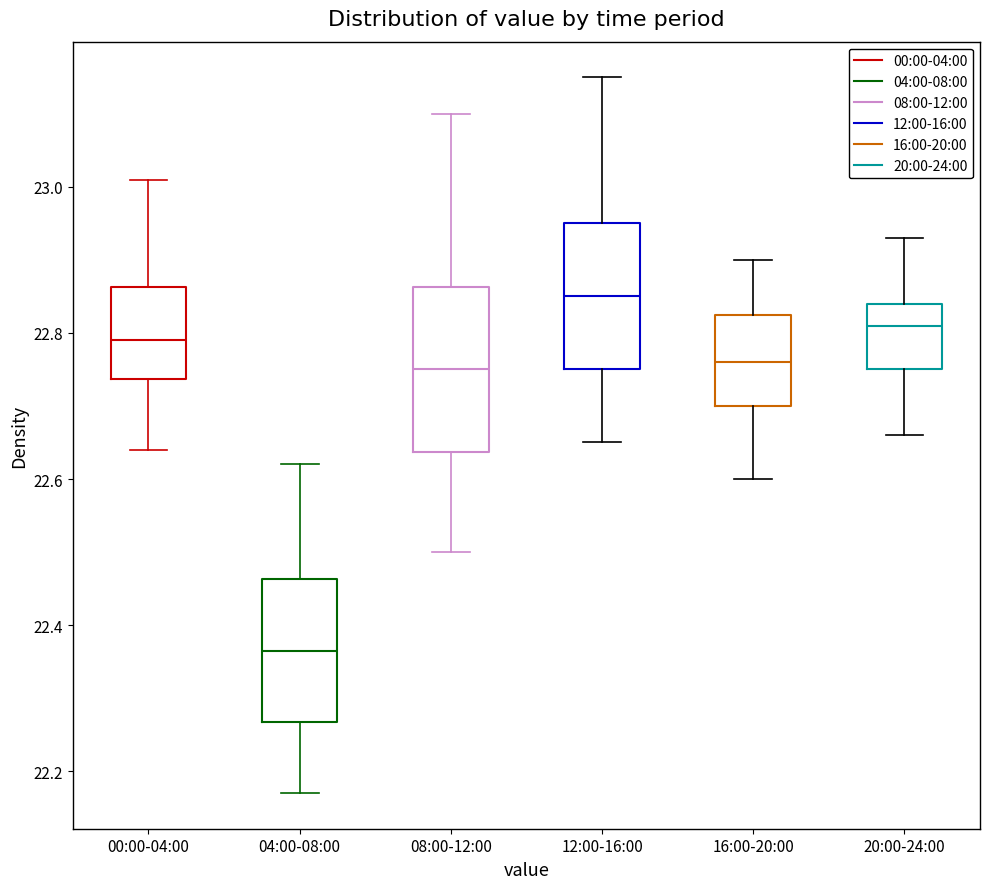

Which box's median line is the lowest?

04:00-08:00